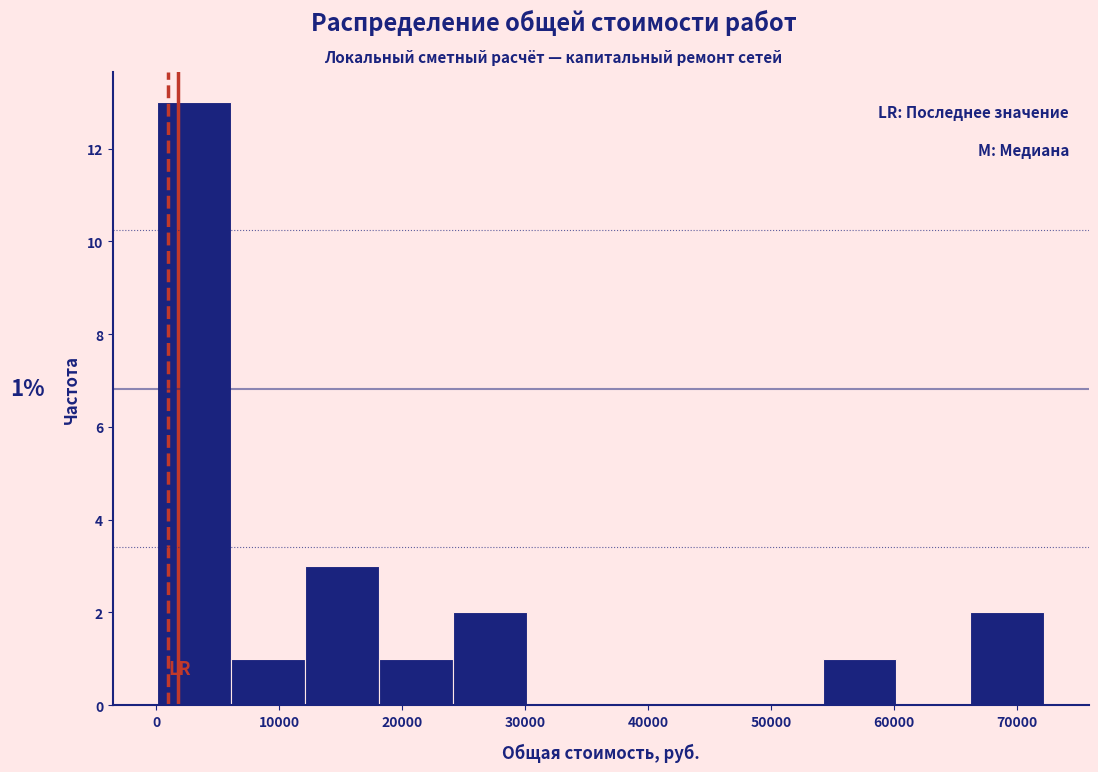

Which range on the x-axis has the tallest bar?

0 to 6000